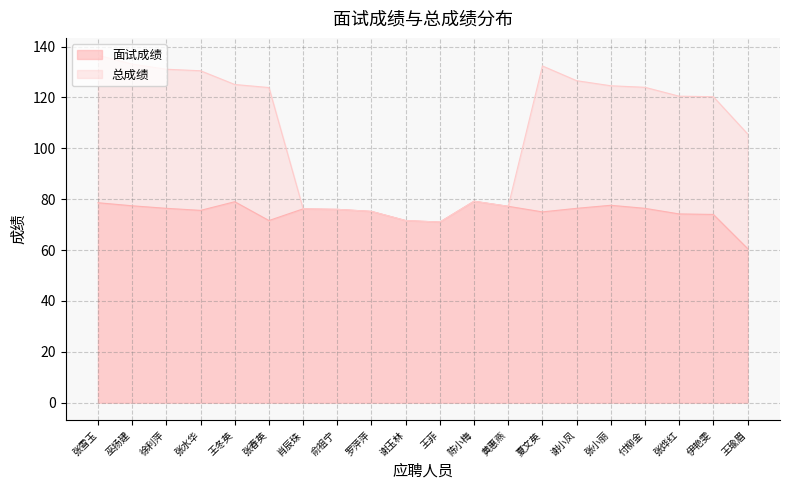

Where is the first local maximum for 面试成绩?

王冬英